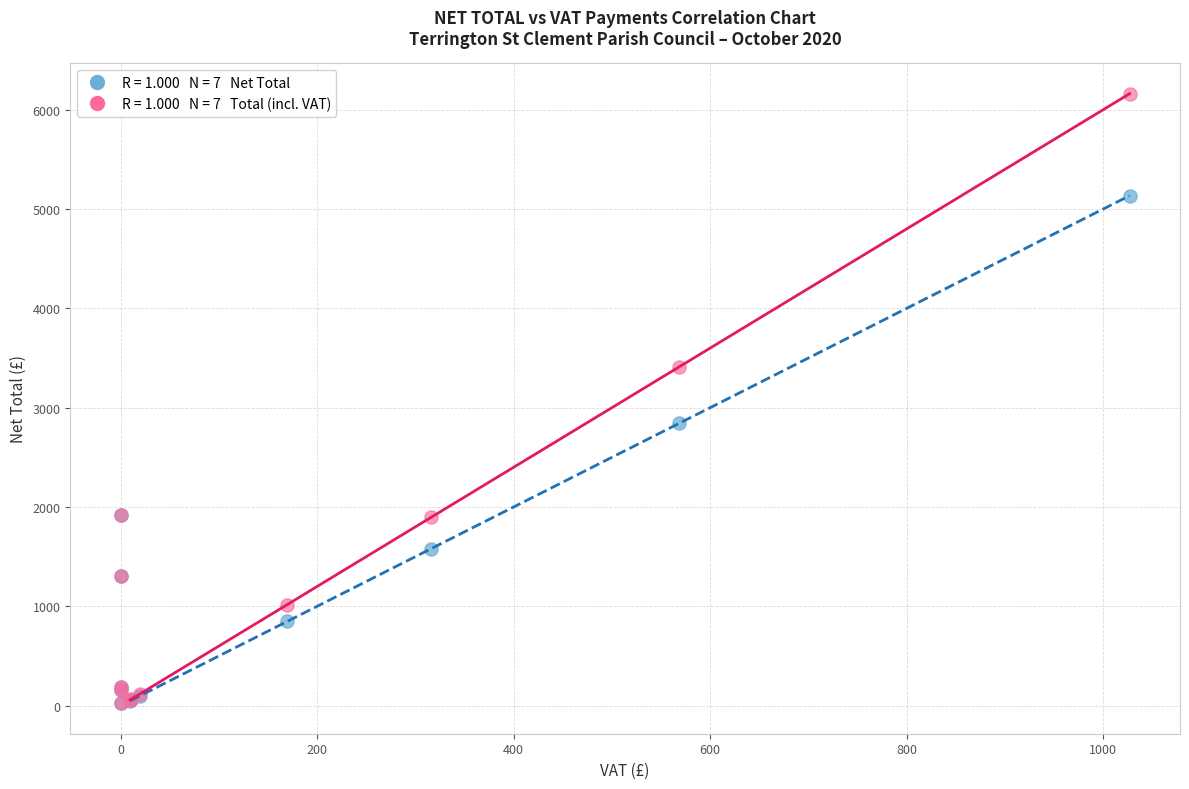

Across all series, what Y value is closest to 3092?

2842.0